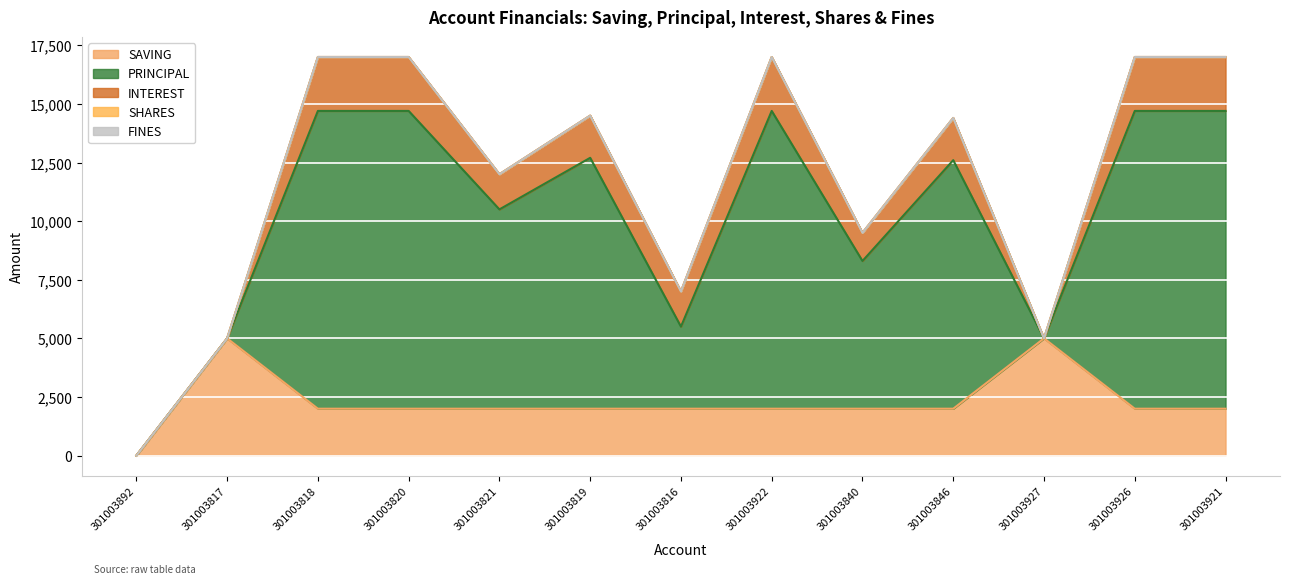

Which series has the largest range (max minus min)?

PRINCIPAL